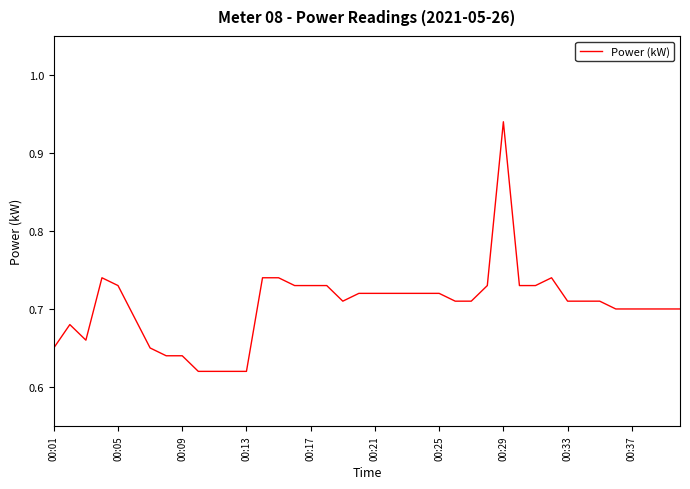

What is the difference between the maximum and minimum values?

0.3